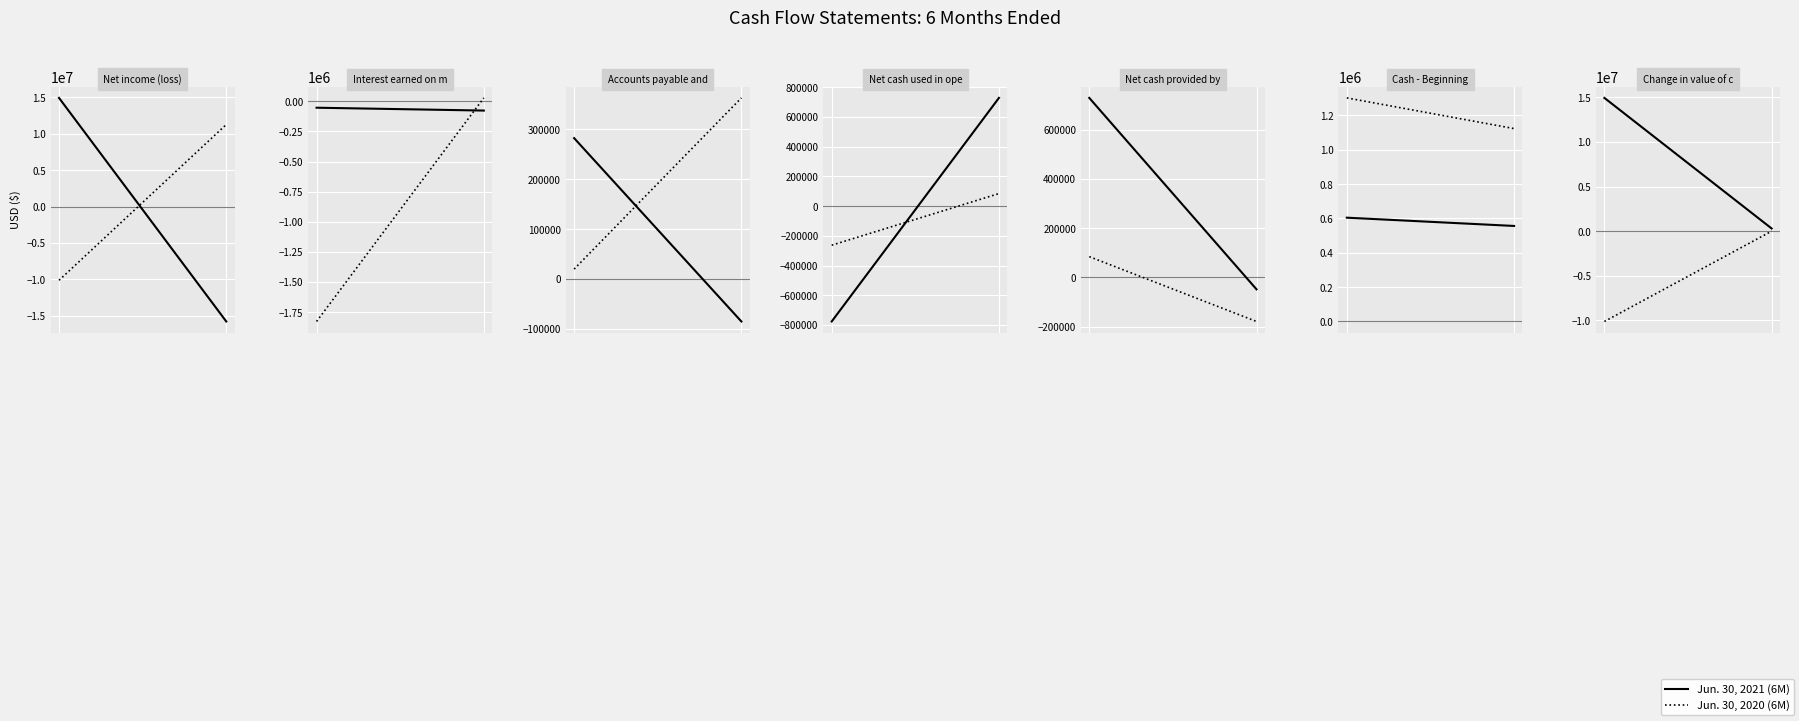

What are all the series names shown in the legend?

Jun. 30, 2021 (6M), Jun. 30, 2020 (6M)